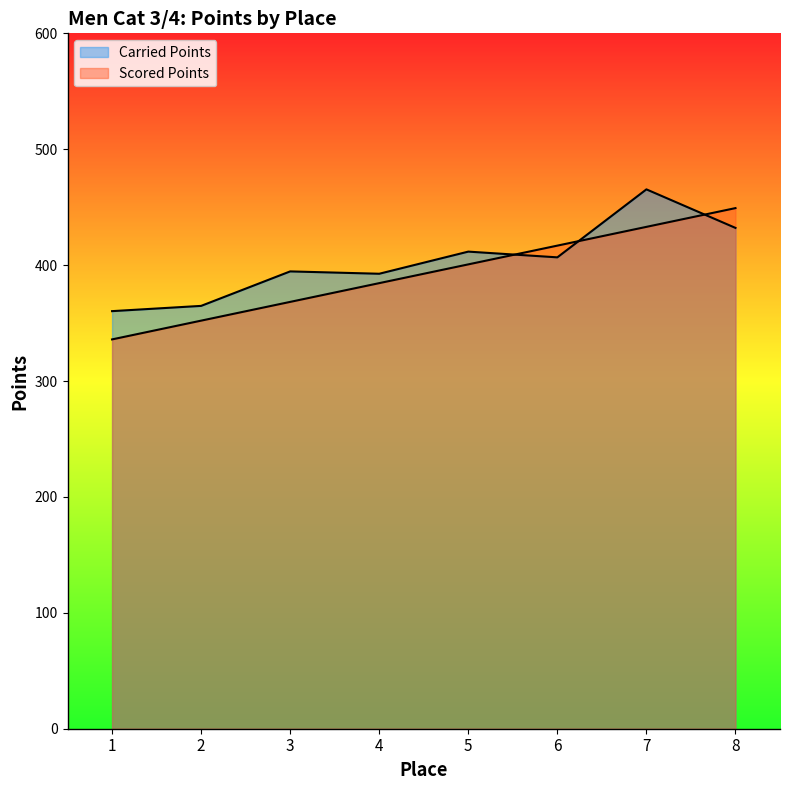

At how many categories does at least one series exceed 349?

8